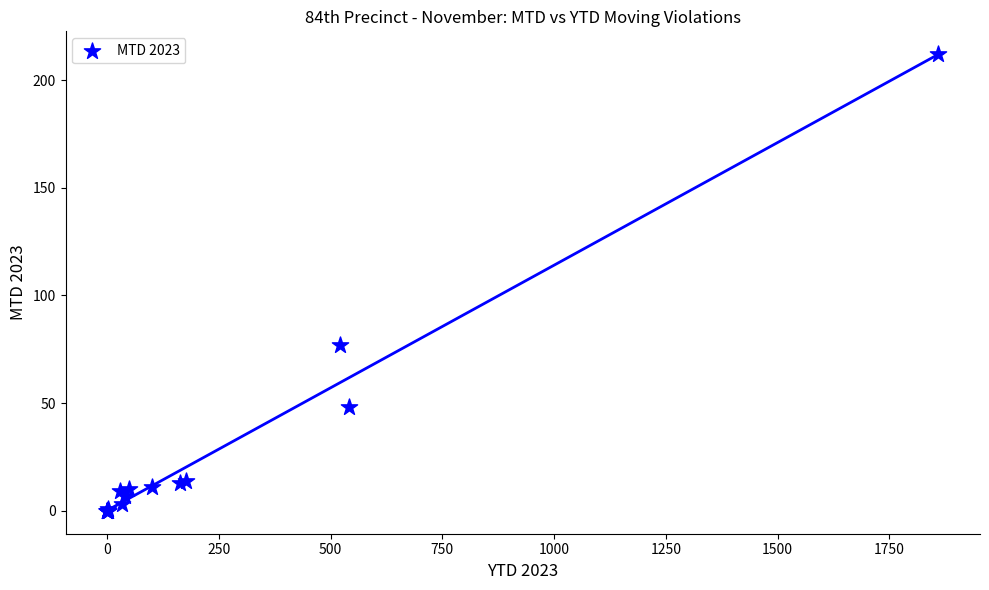

What Y value in the scatter plot is closest to 106?

77